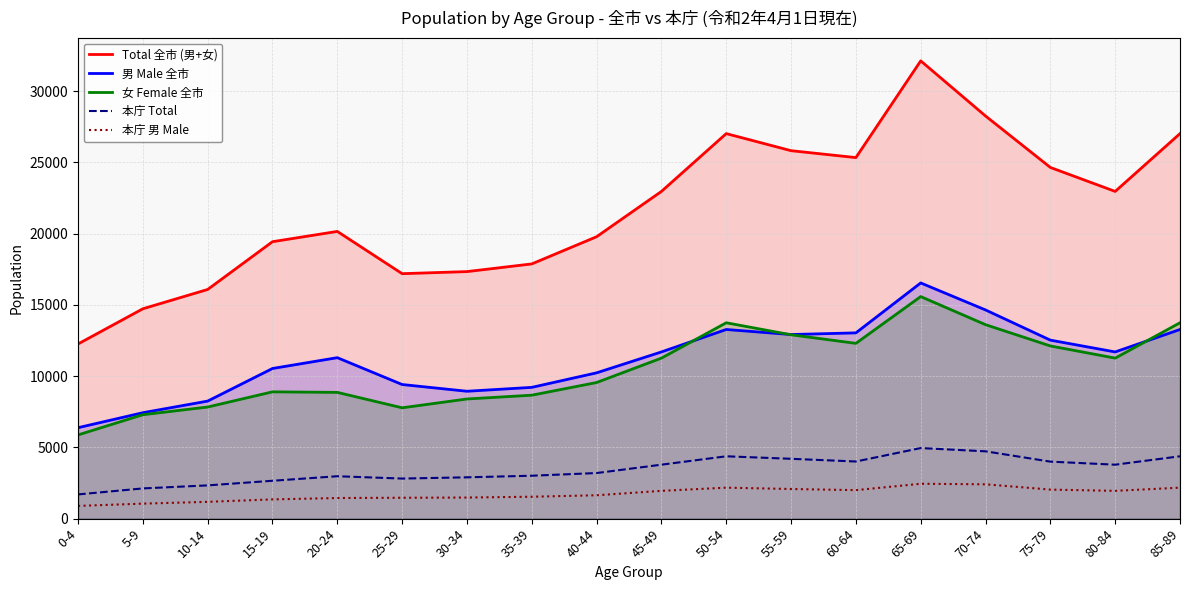

What is the sum of the 男 Male 全市 values at 60-64 and 0-4?

19422